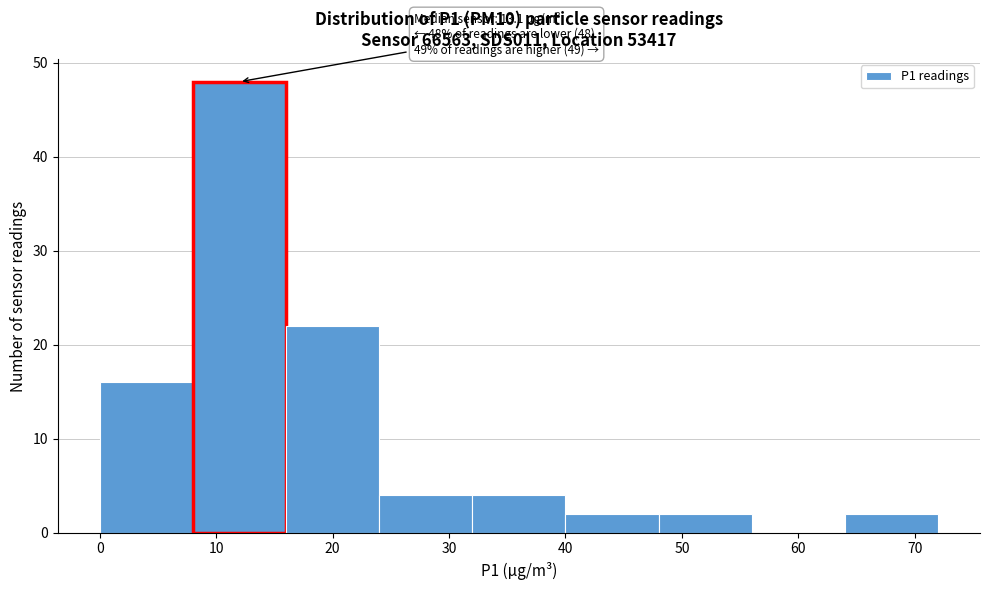

Which range on the x-axis has the tallest bar?

8 to 16